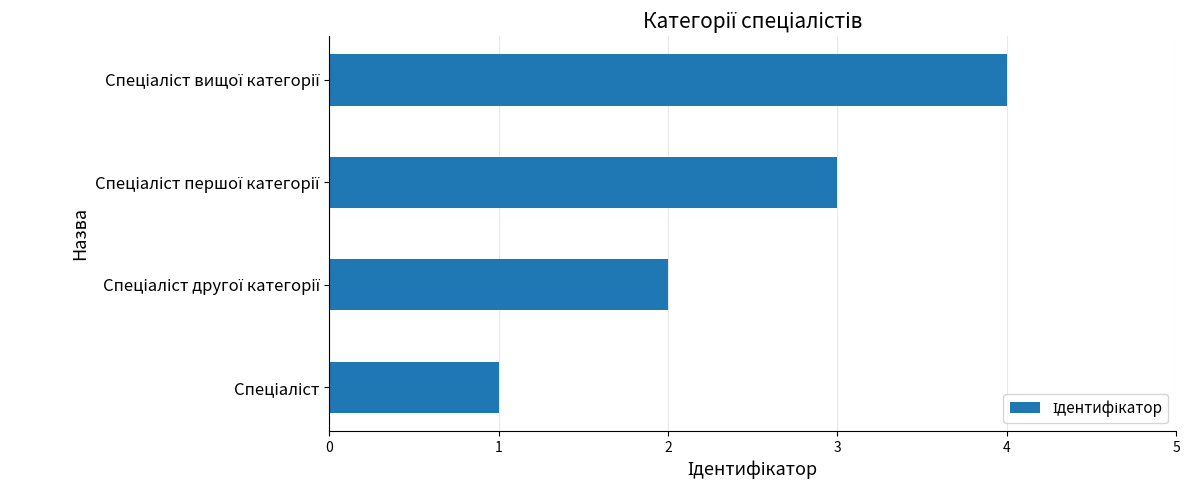

What is the greatest value displayed?

4